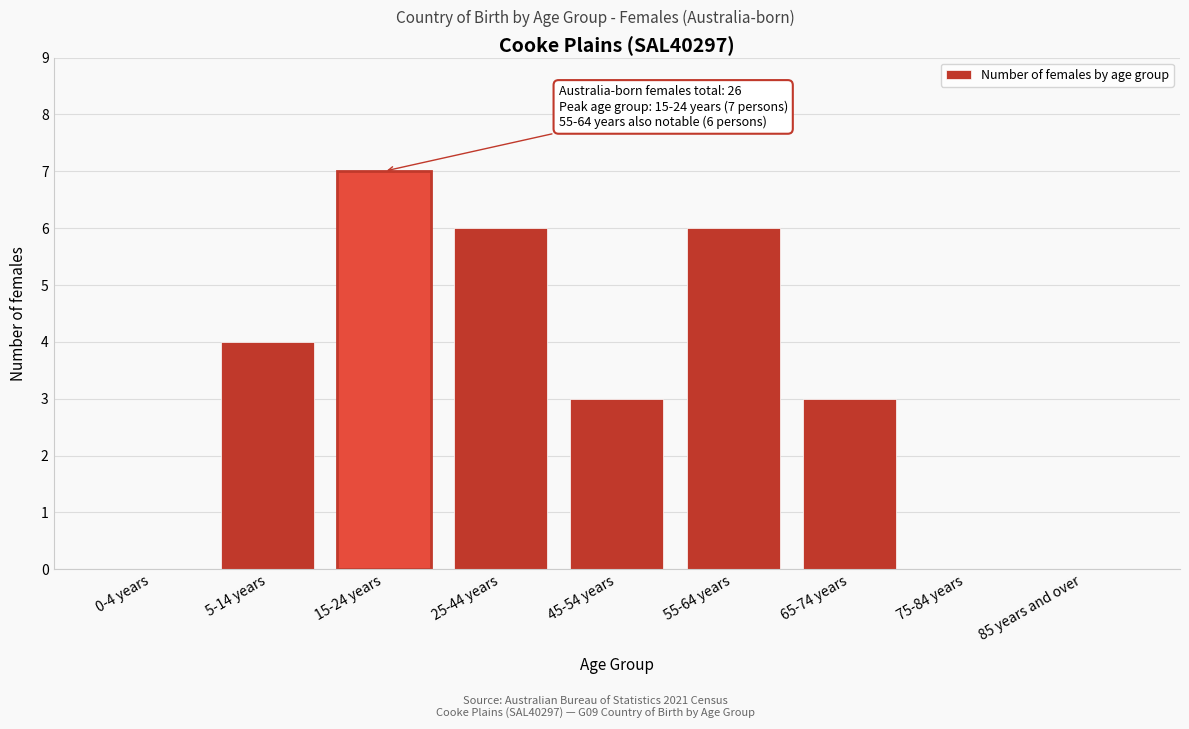

Reading left to right, what are all the values shown in this chart?

0-4 years=0	5-14 years=4	15-24 years=7	25-44 years=6	45-54 years=3	55-64 years=6	65-74 years=3	75-84 years=0	85 years and over=0